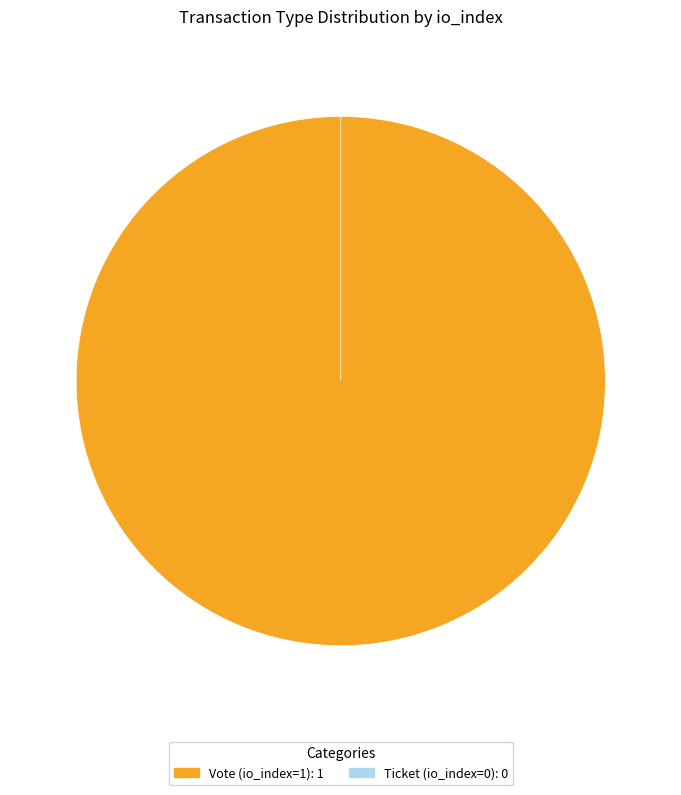

To the nearest percent, what portion does Vote (io_index=1) represent?

100%